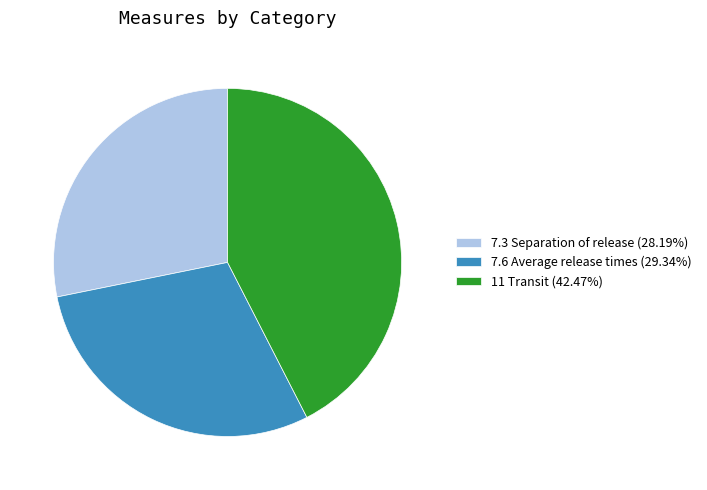

Which category has the biggest portion of the pie?

11 Transit